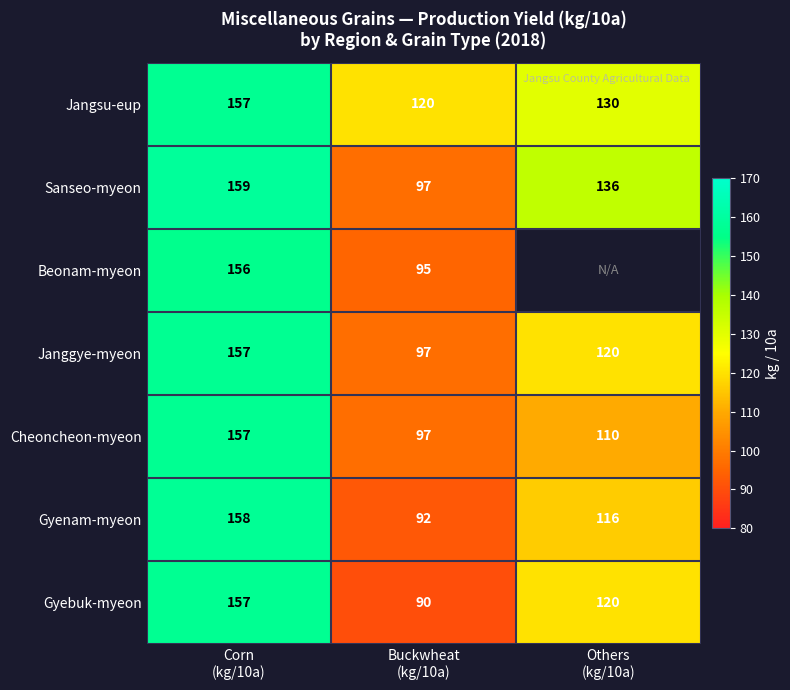

What is the average value of the Gyenam-myeon series?

122